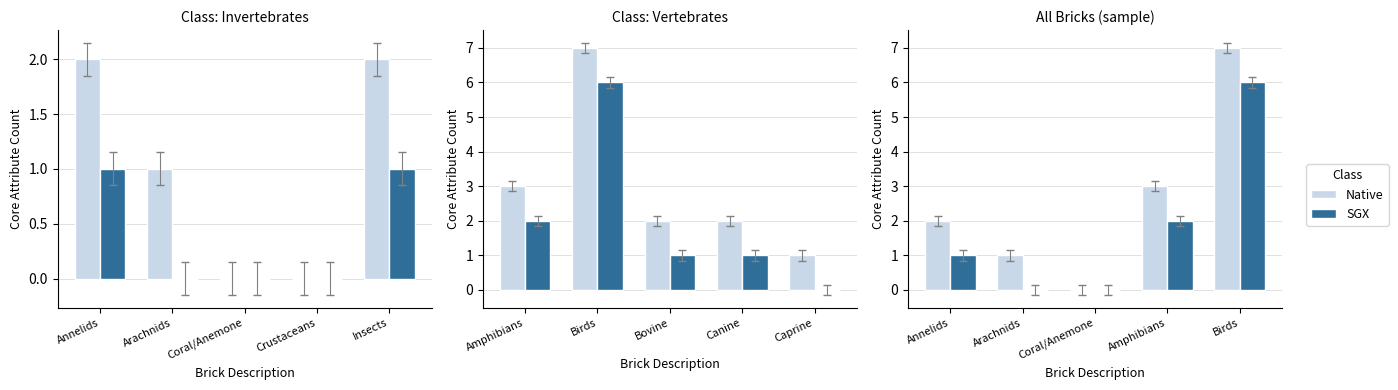

How many values in the Native series are below 2?

2